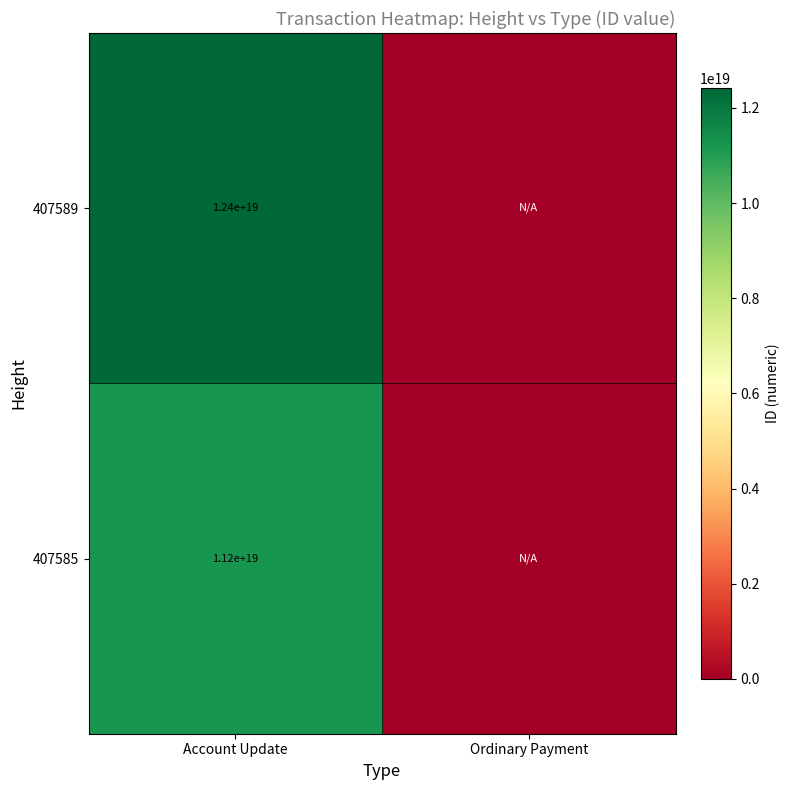

The 407589 series shows 12400000000000000000 at Account Update. True or false?

True